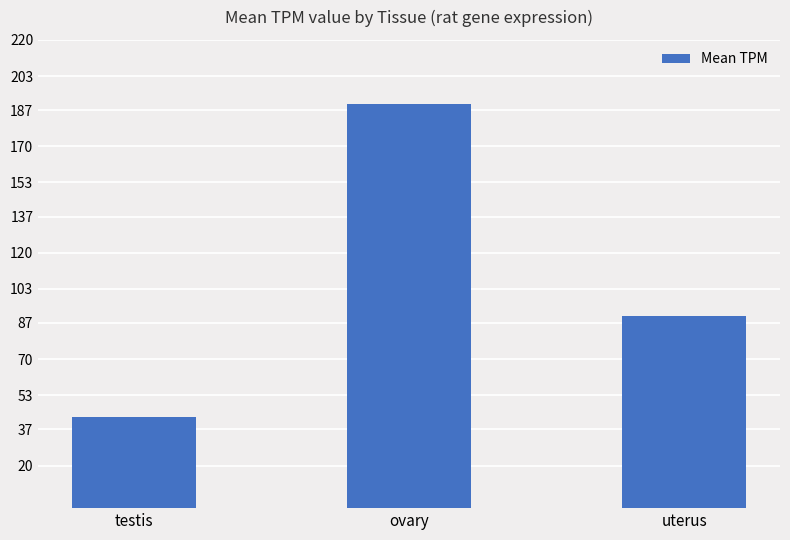

What is the difference between the values at uterus and ovary?

99.2